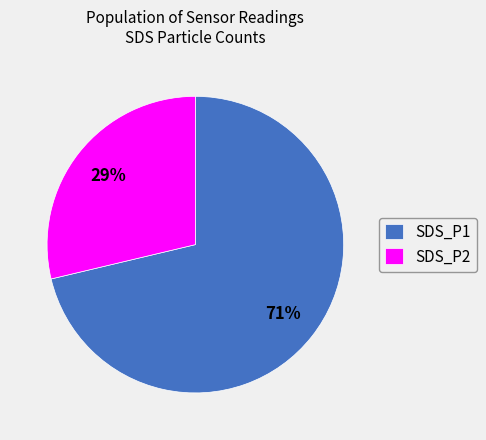

Rank the categories by value from lowest to highest.

SDS_P2, SDS_P1